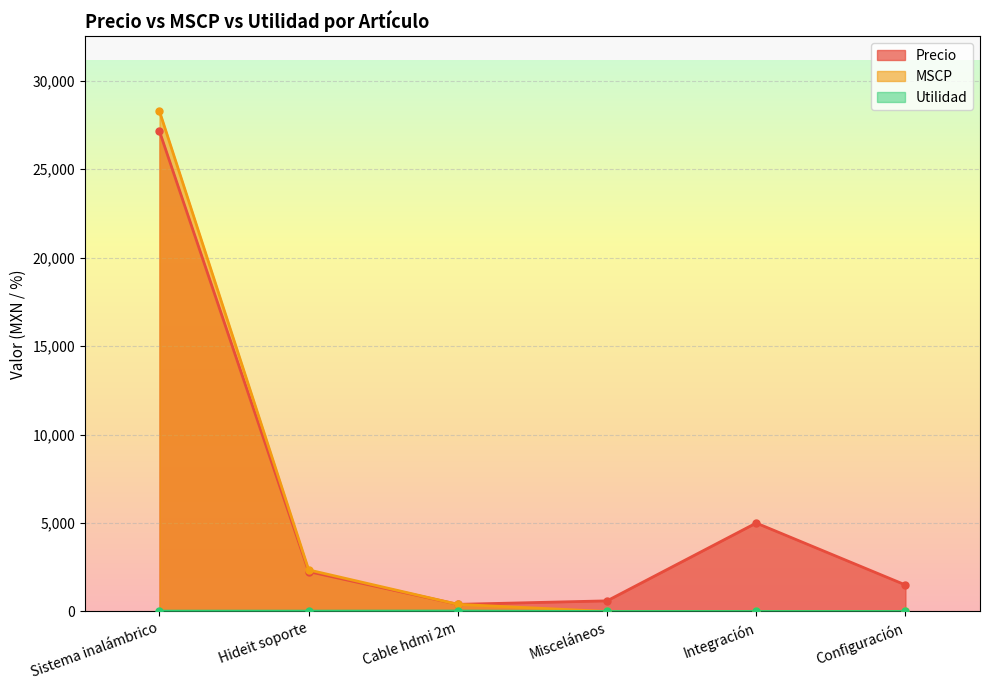

At which label does Utilidad reach its minimum?

Misceláneos